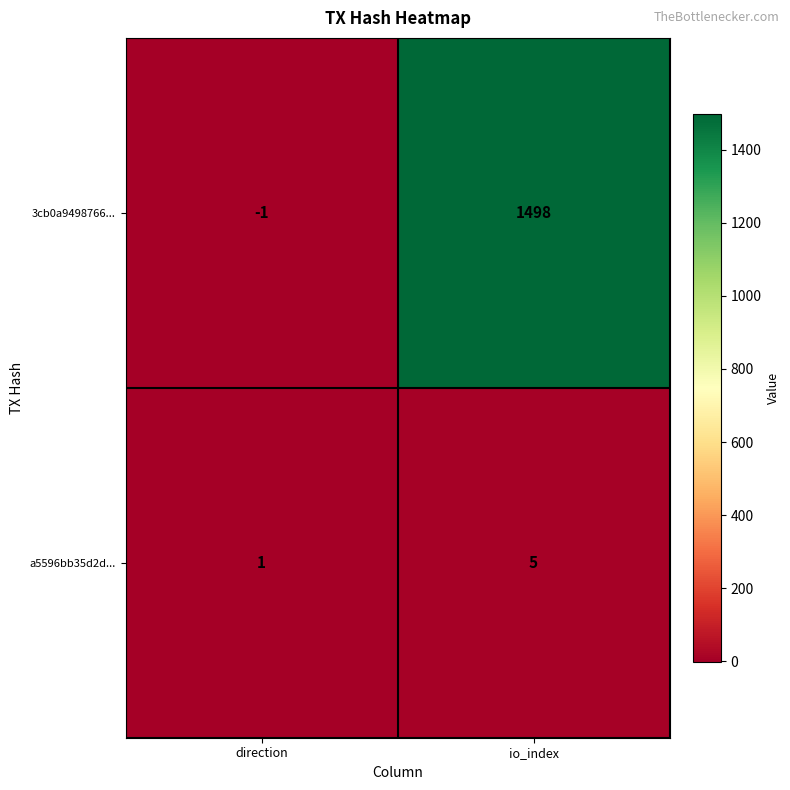

Between direction and io_index, which series saw the biggest shift?

3cb0a9498766...